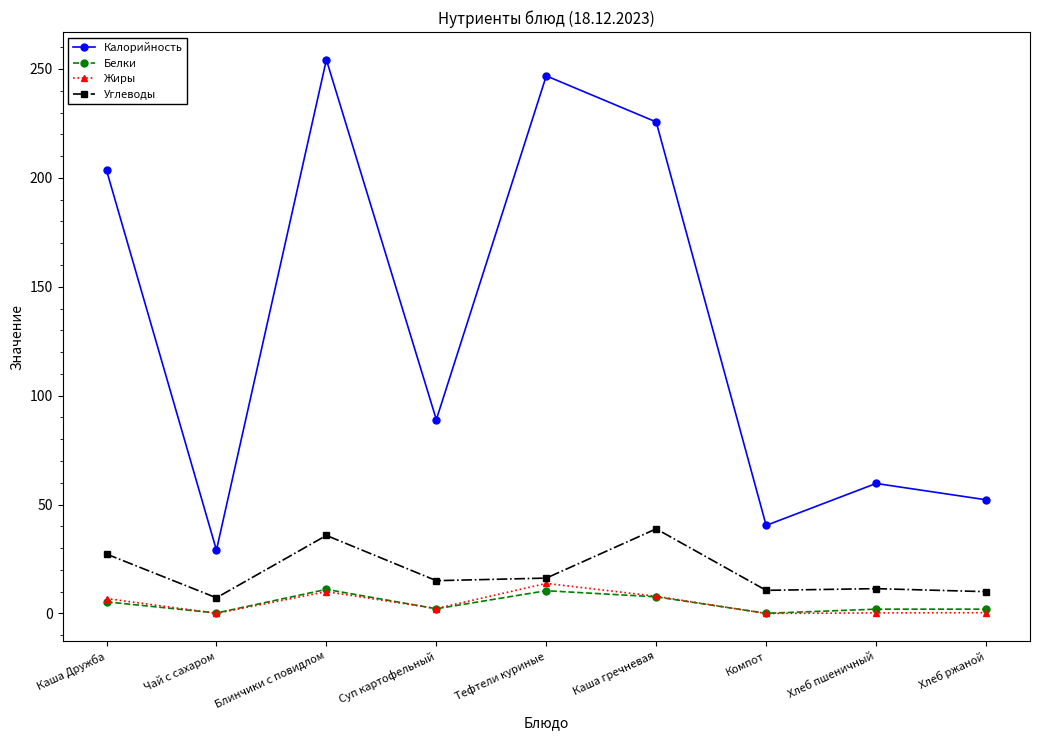

Does the chart have visible grid lines?

No